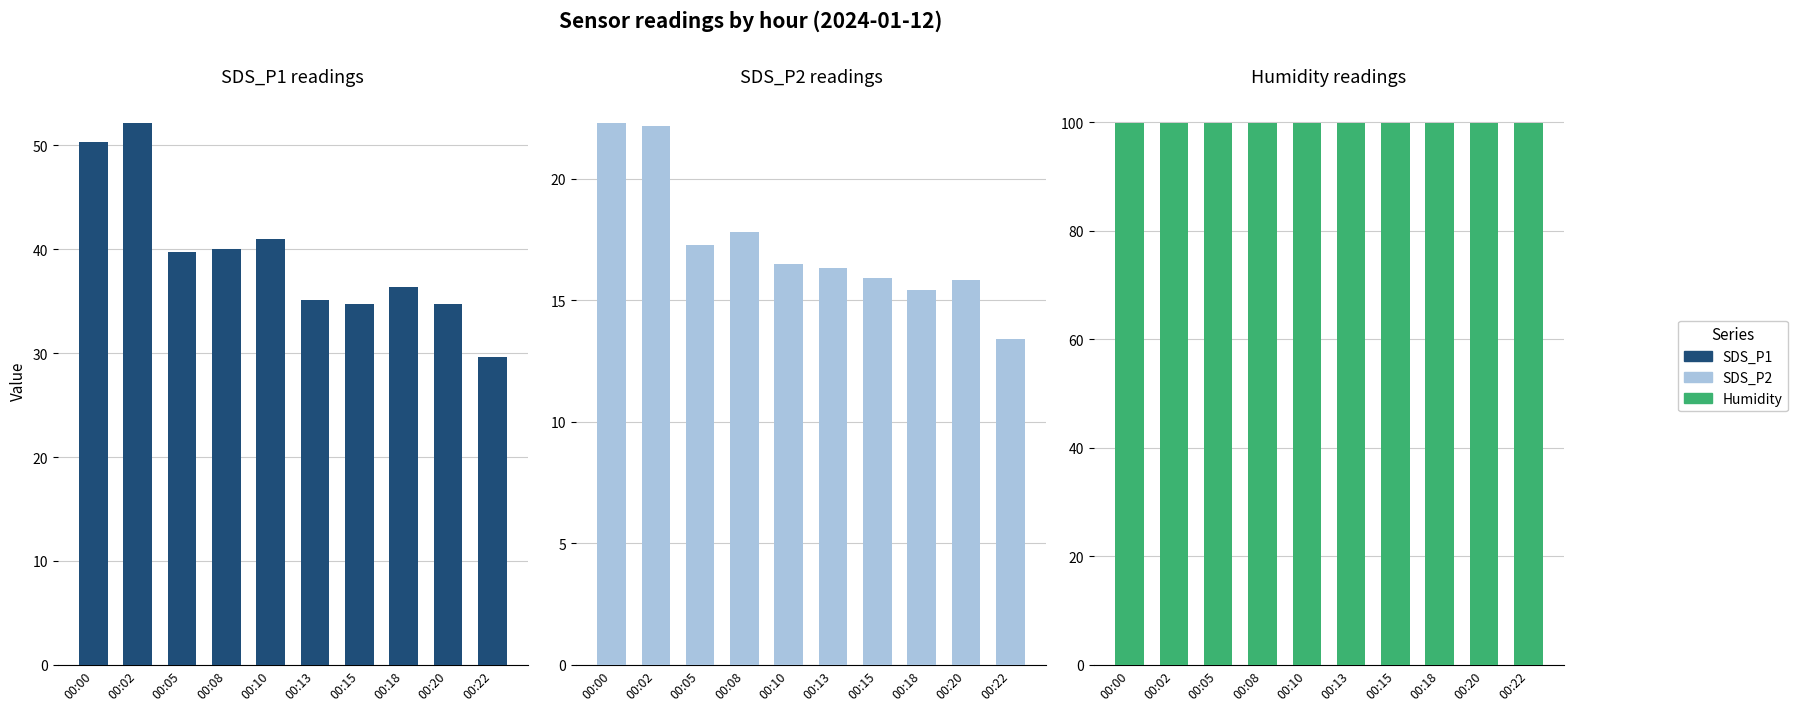

How many categories are shown in the chart?

10